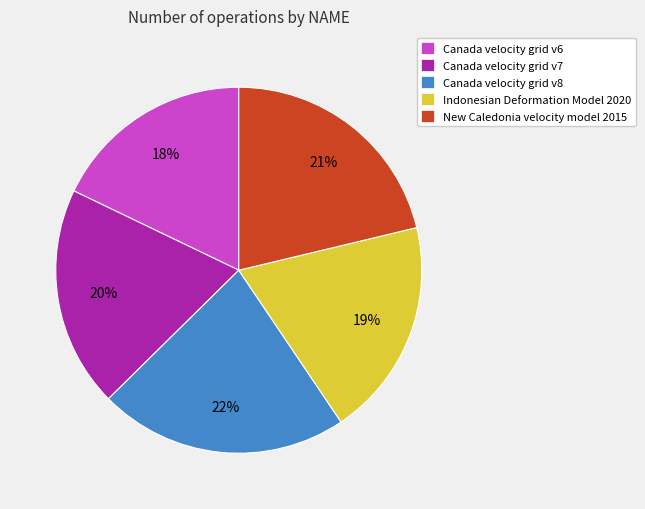

To the nearest percent, what is the average slice percentage?

20%